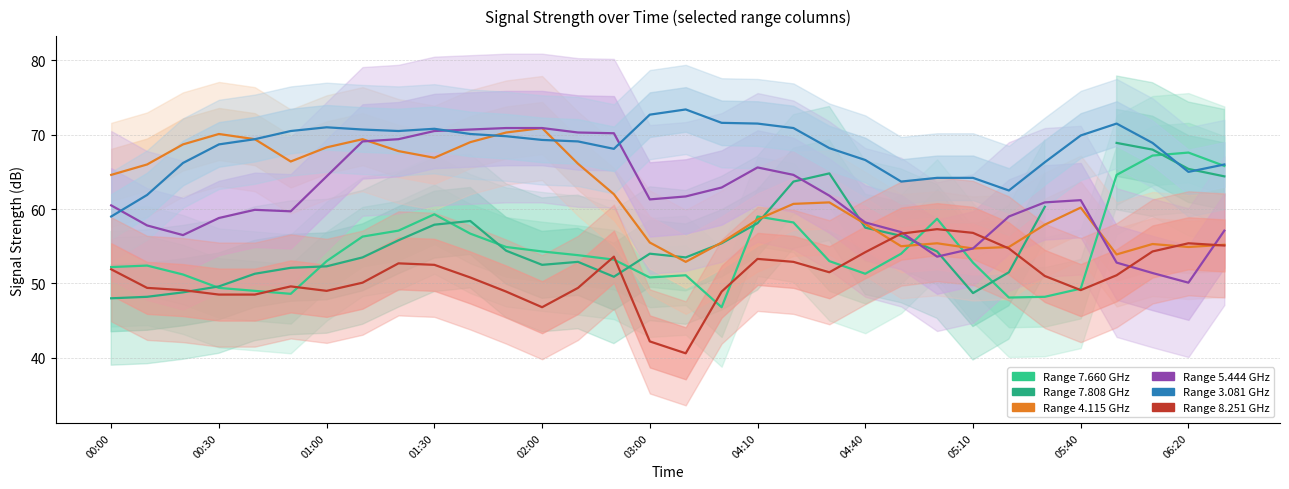

What is the label of the 15th point from the left?

2018/06/30 02:20